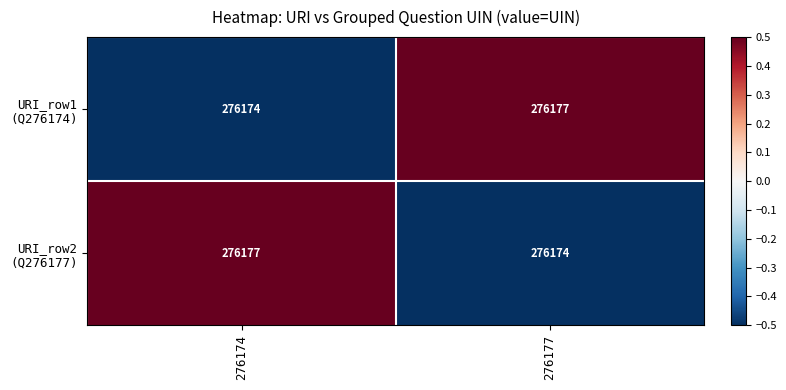

What is the maximum value shown in the chart?

276177